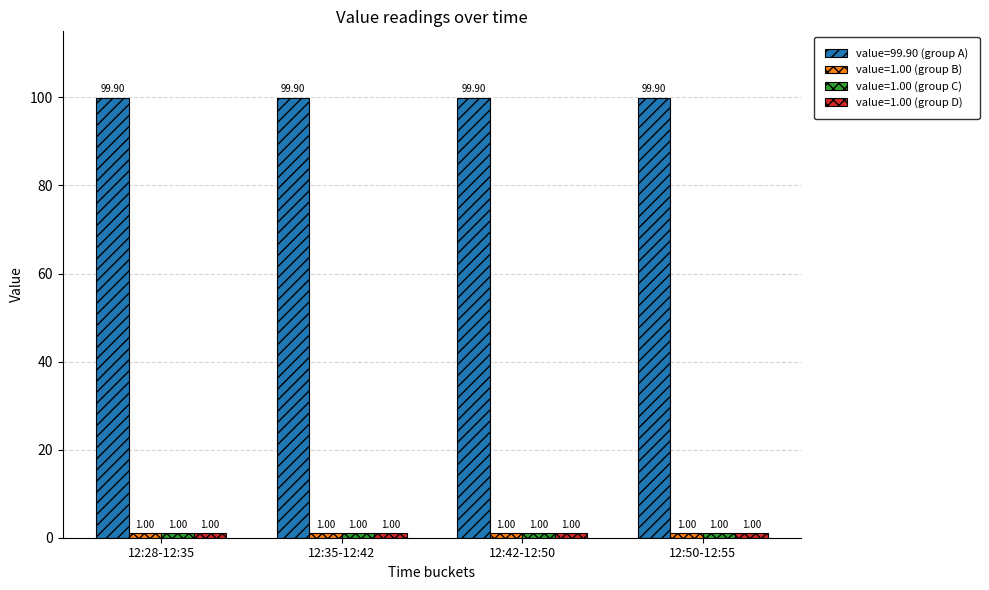

Are the bars grouped side by side (vs. stacked)?

Yes